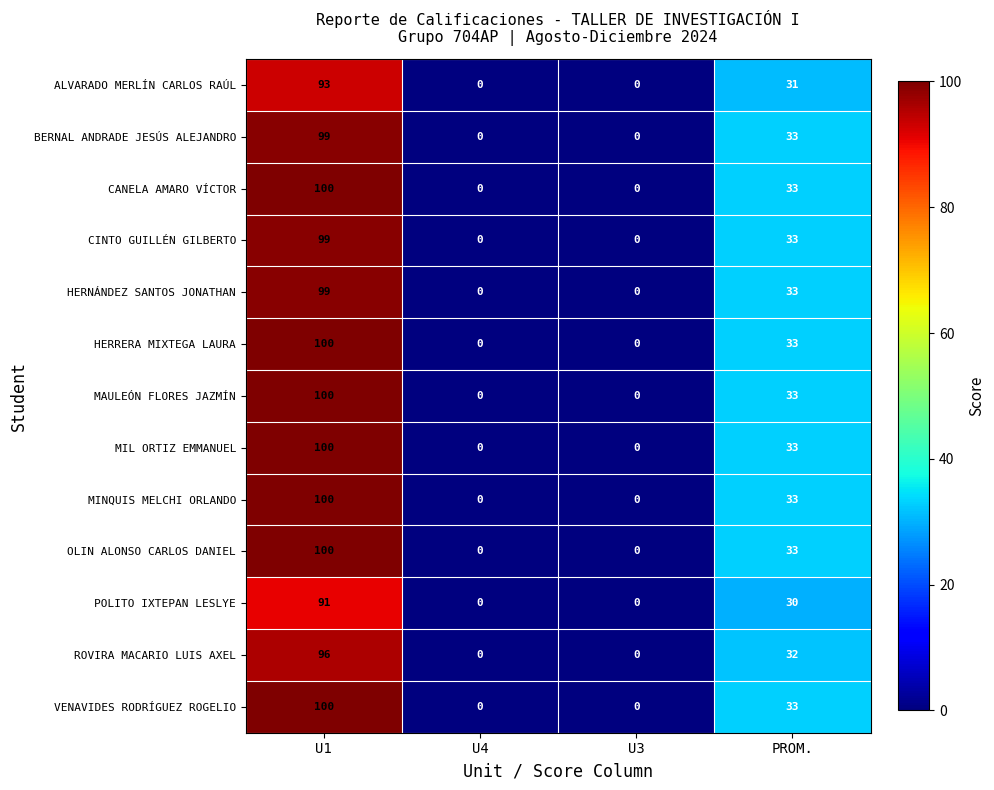

What is the maximum value shown in the chart?

100